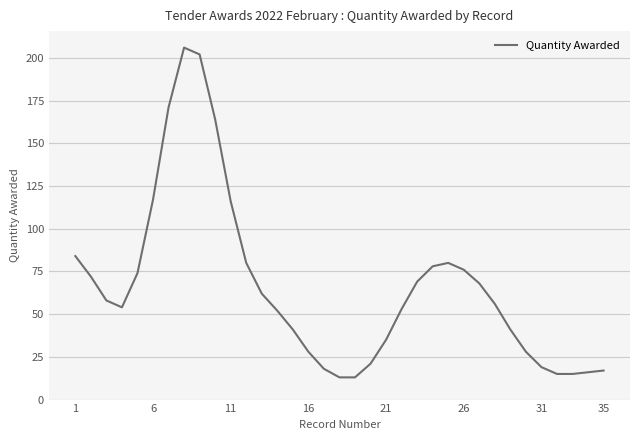

Does the chart display data point markers on the line(s)?

No